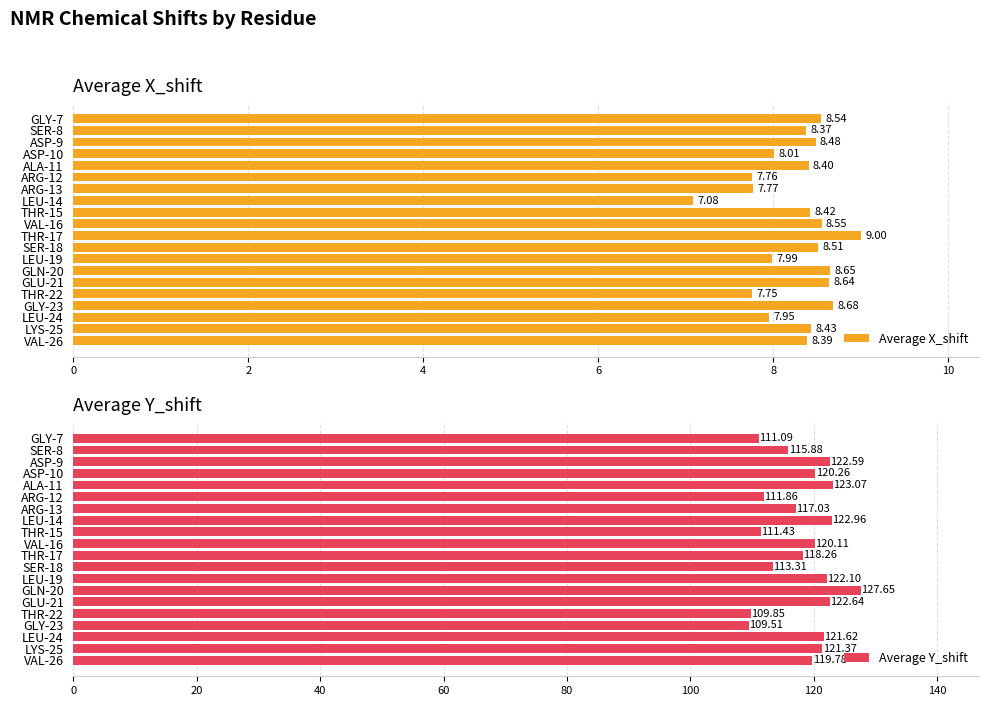

Reading right to left, extract all data points from this chart.

Average X_shift: 8.4	8.4	7.9	8.7	7.8	8.6	8.6	8.0	8.5	9.0	8.6	8.4	7.1	7.8	7.8	8.4	8.0	8.5	8.4	8.5
Average Y_shift: 119.8	121.4	121.6	109.5	109.8	122.6	127.7	122.1	113.3	118.3	120.1	111.4	123.0	117.0	111.9	123.1	120.3	122.6	115.9	111.1